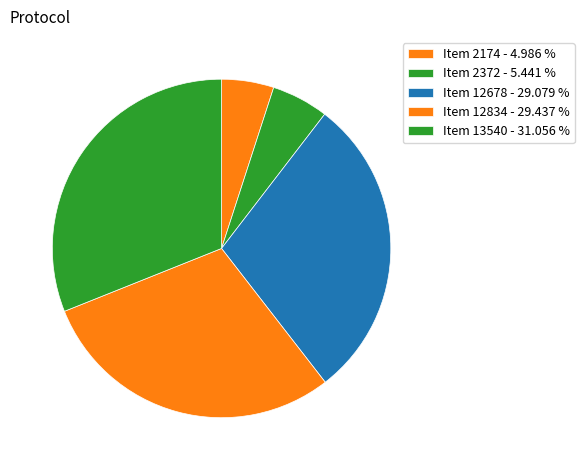

What percentage do Item 12834 and Item 12678 together represent?

58.5%